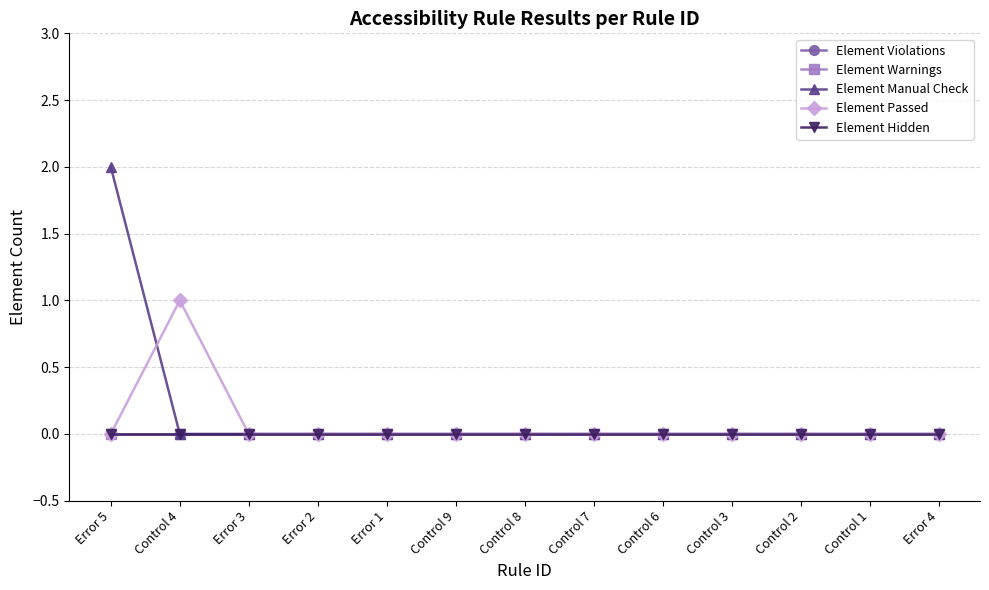

Reading left to right, what are all the values shown in this chart?

Element Violations: Error 5=0	Control 4=0	Error 3=0	Error 2=0	Error 1=0	Control 9=0	Control 8=0	Control 7=0	Control 6=0	Control 3=0	Control 2=0	Control 1=0	Error 4=0
Element Warnings: Error 5=0	Control 4=0	Error 3=0	Error 2=0	Error 1=0	Control 9=0	Control 8=0	Control 7=0	Control 6=0	Control 3=0	Control 2=0	Control 1=0	Error 4=0
Element Manual Check: Error 5=2	Control 4=0	Error 3=0	Error 2=0	Error 1=0	Control 9=0	Control 8=0	Control 7=0	Control 6=0	Control 3=0	Control 2=0	Control 1=0	Error 4=0
Element Passed: Error 5=0	Control 4=1	Error 3=0	Error 2=0	Error 1=0	Control 9=0	Control 8=0	Control 7=0	Control 6=0	Control 3=0	Control 2=0	Control 1=0	Error 4=0
Element Hidden: Error 5=0	Control 4=0	Error 3=0	Error 2=0	Error 1=0	Control 9=0	Control 8=0	Control 7=0	Control 6=0	Control 3=0	Control 2=0	Control 1=0	Error 4=0